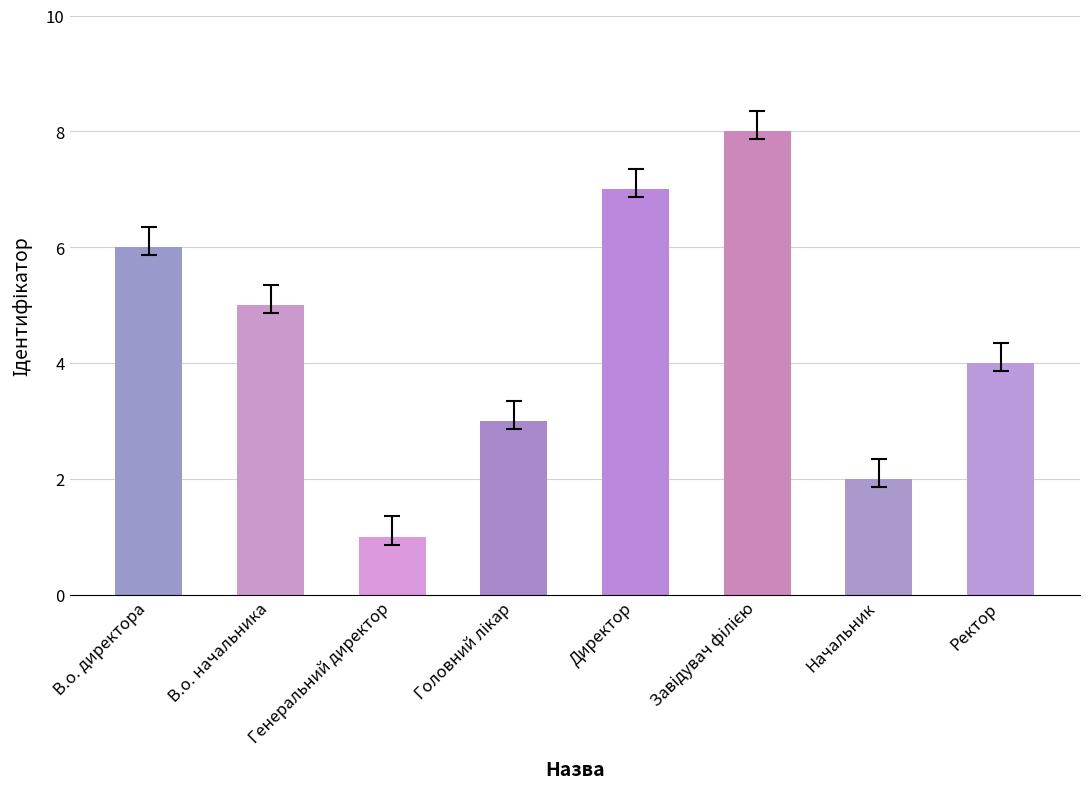

How many data points does each series have?

8